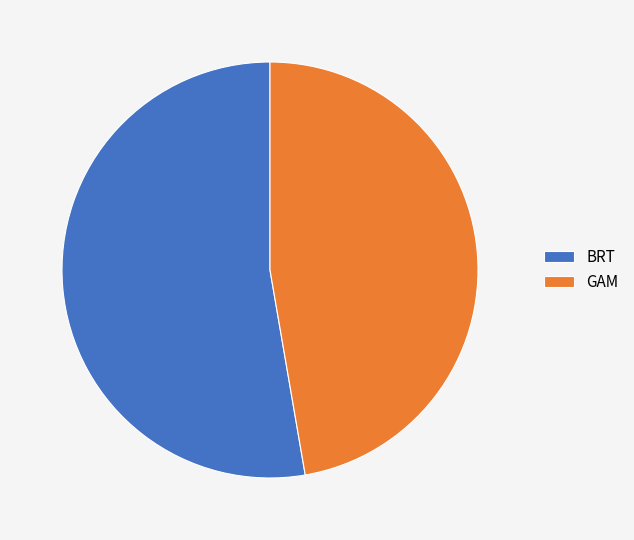

Does BRT represent more than half of the total?

Yes